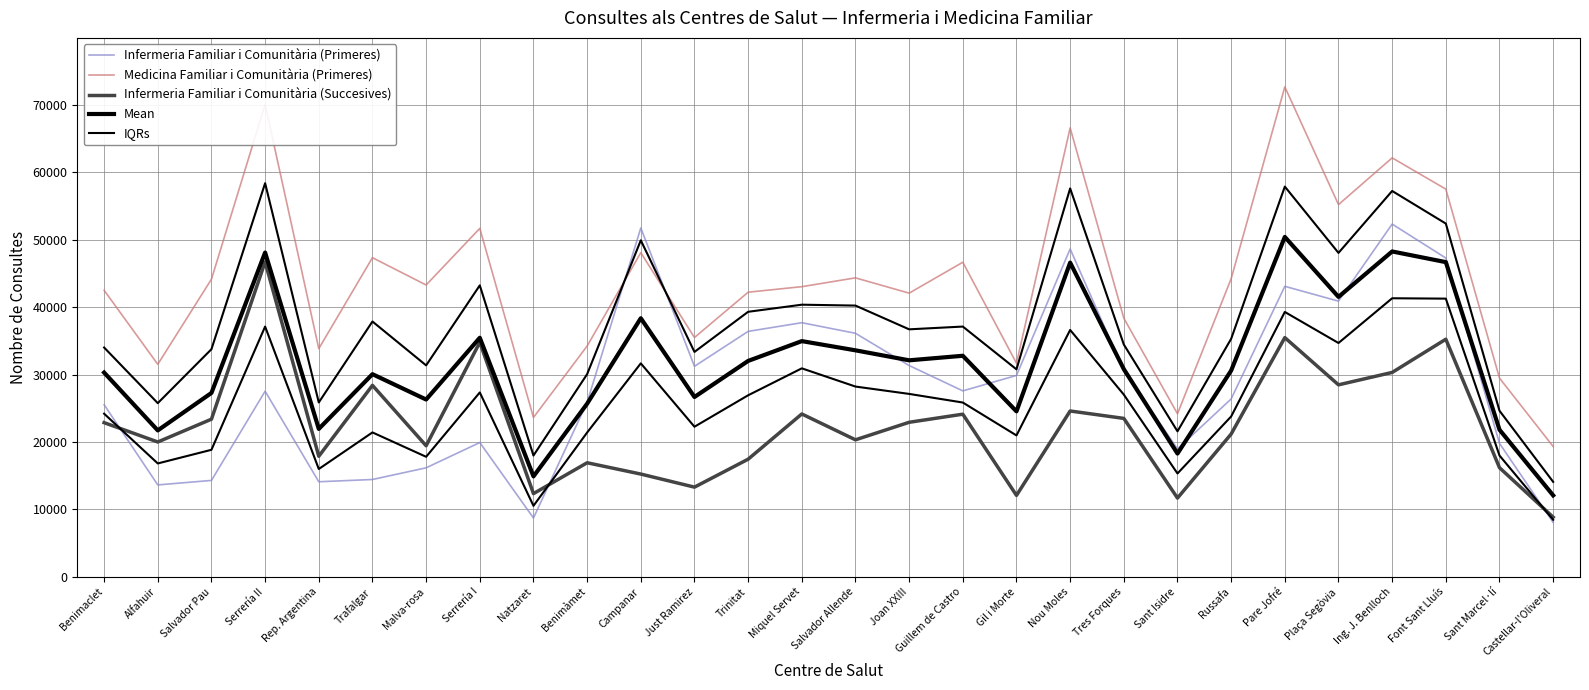

Which category has the lowest value in the Medicina Familiar i Comunitària (Primeres) series?

Castellar-l'Oliveral